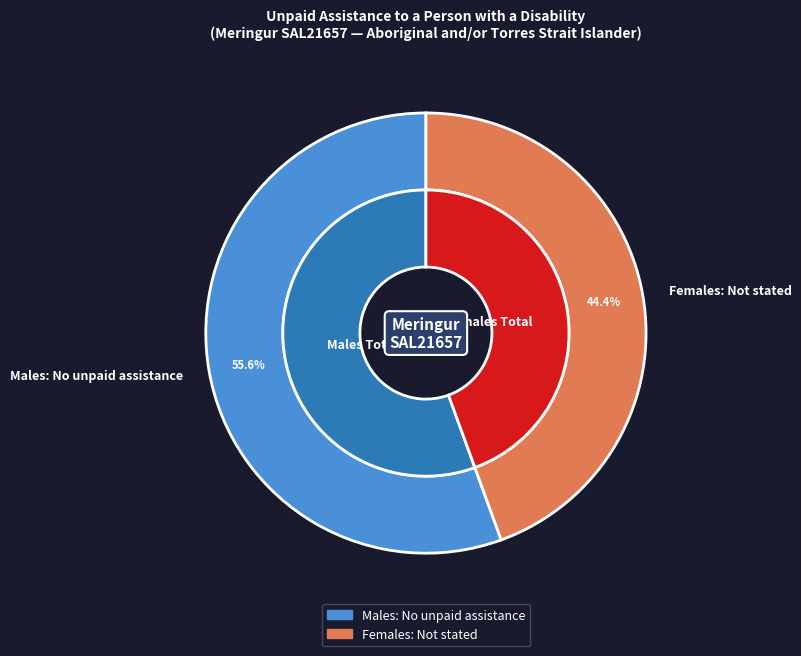

Is there a majority slice in this chart?

Yes